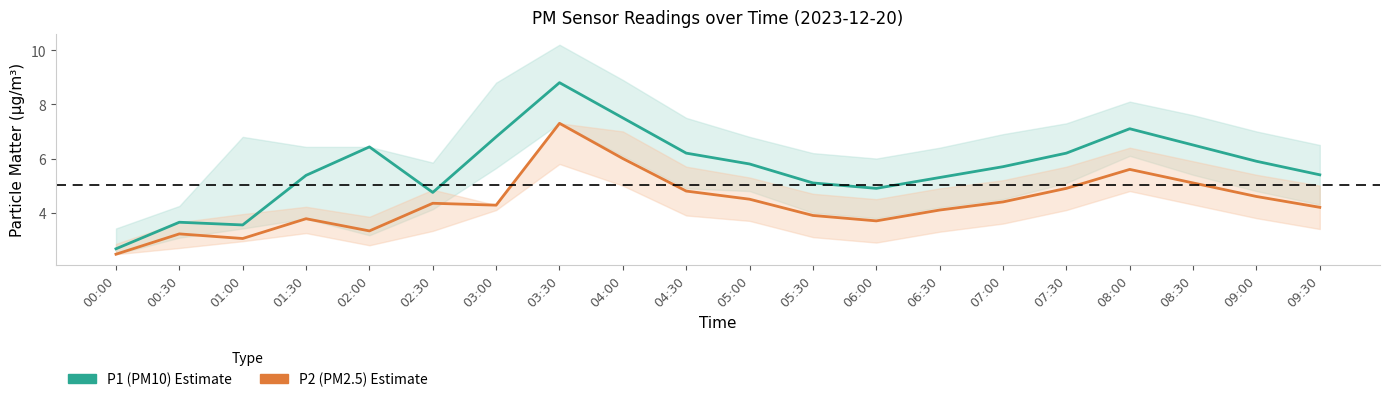

What is the value of the P1 (PM10) point at the 12th from the left?

5.1